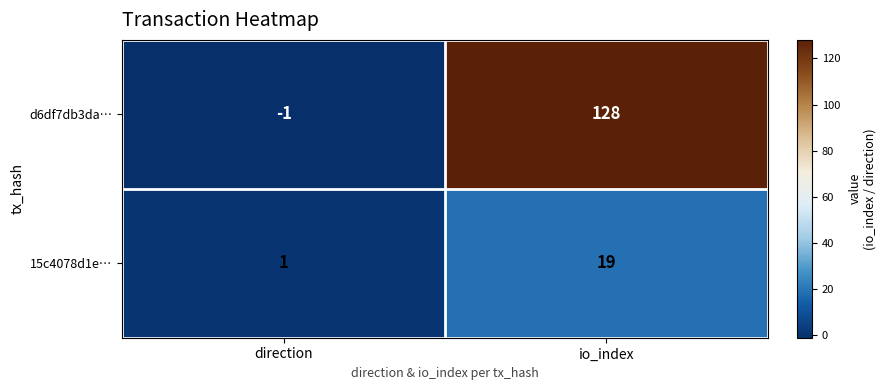

At which category does the chart reach its minimum across all series?

direction